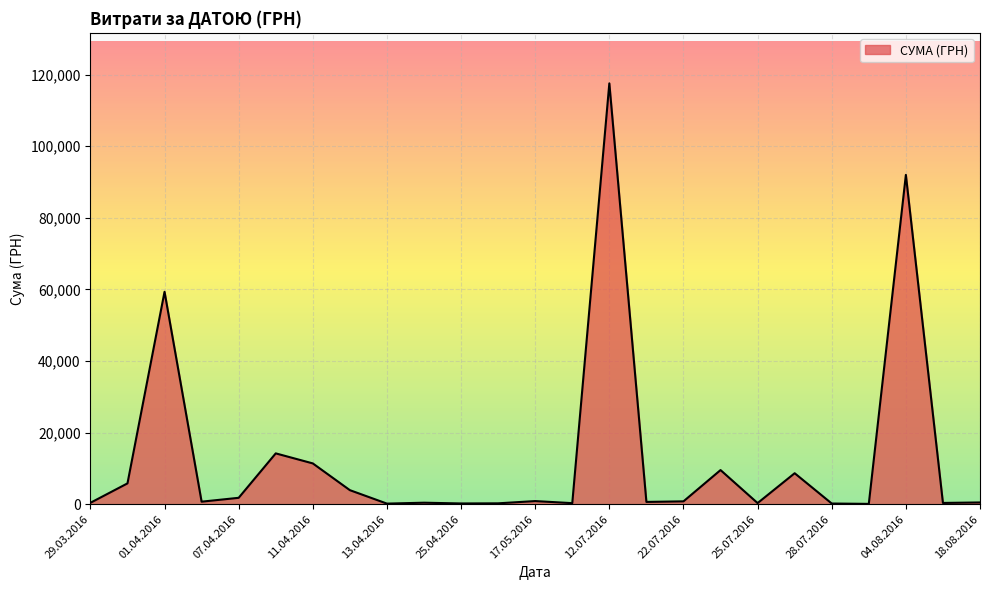

What is the difference between the maximum and minimum values?

117471.0